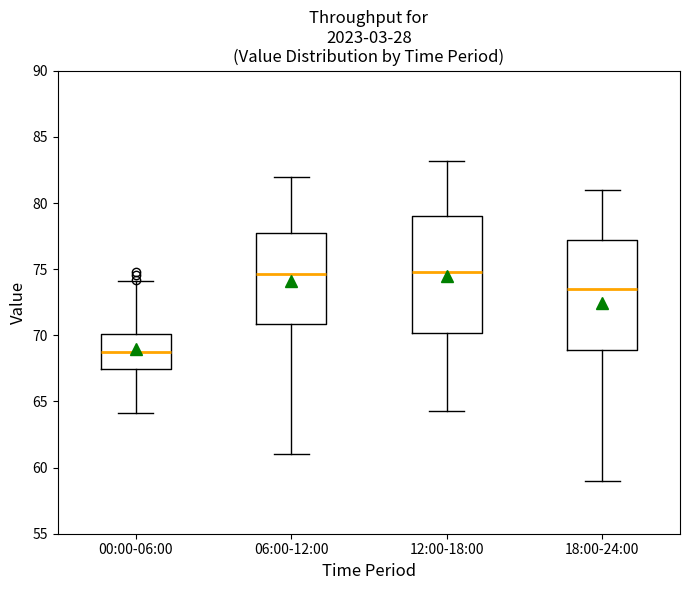

Which box is the tallest, from its lower edge to its upper edge?

12:00-18:00